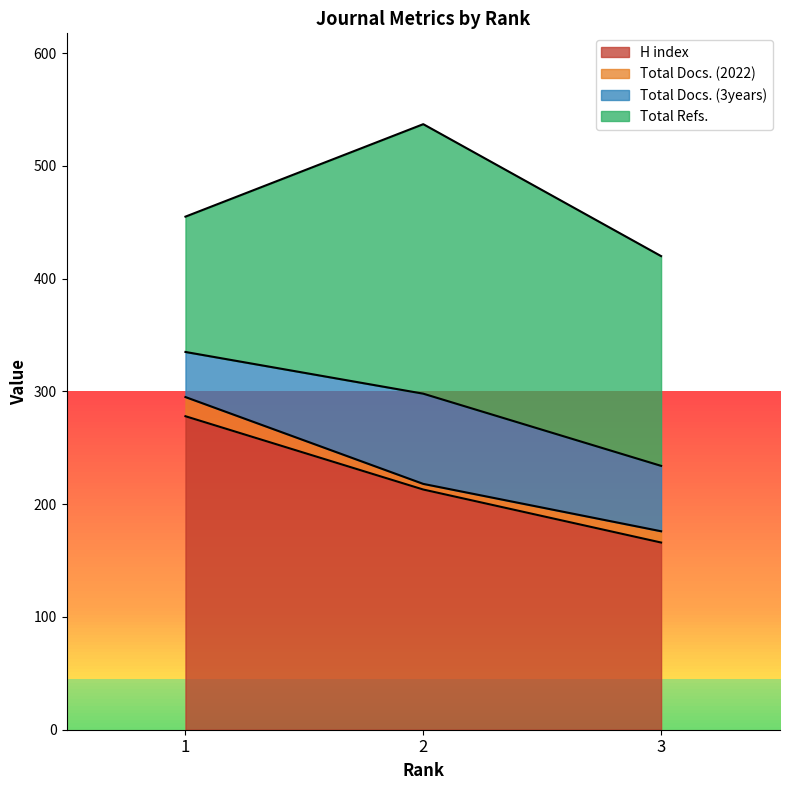

Between 3 and 2, which is larger?

2